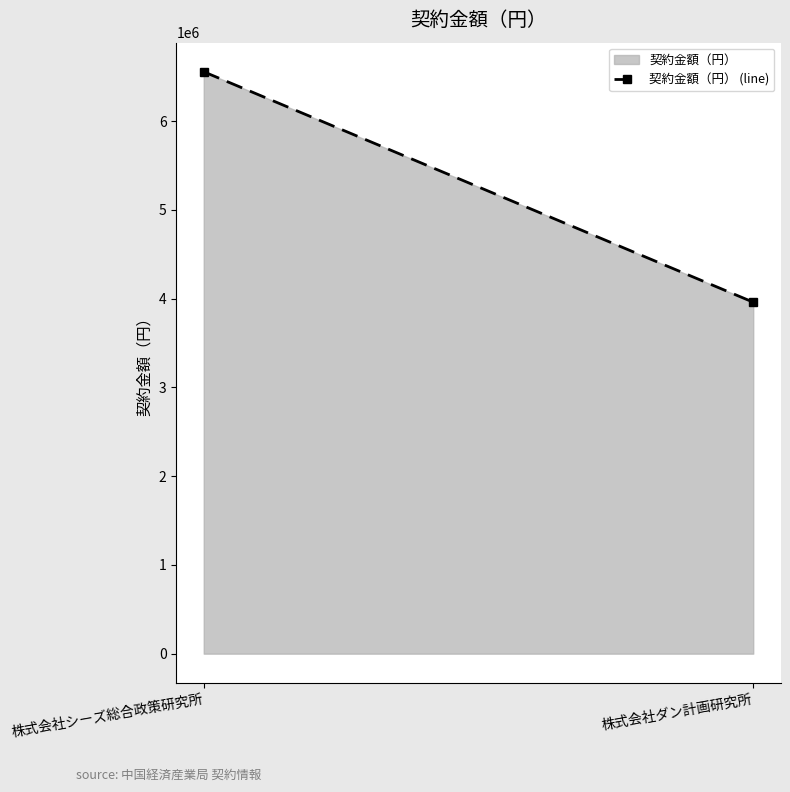

What is the sum of the values at 株式会社シーズ総合政策研究所 and 株式会社ダン計画研究所?

10516000